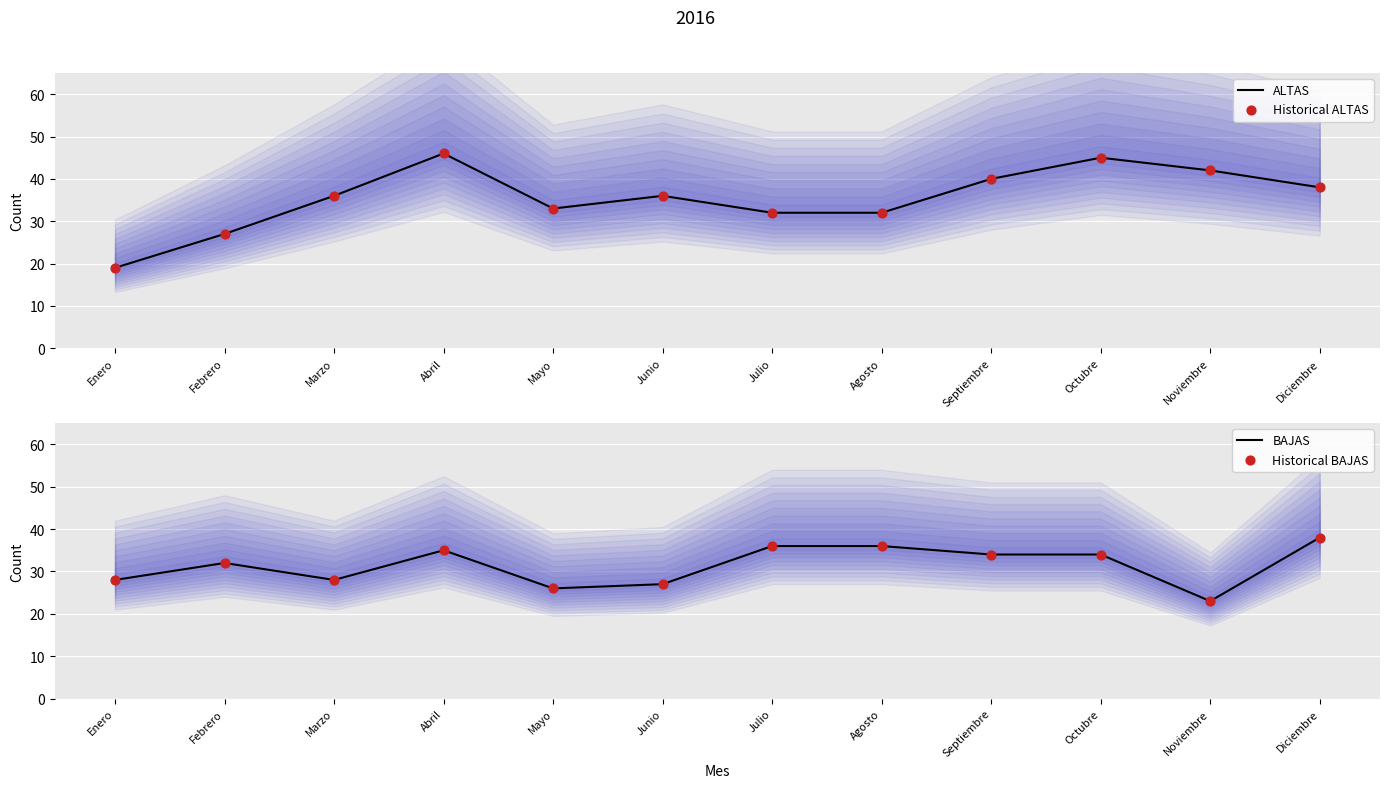

Which series reaches the minimum Y coordinate?

ALTAS